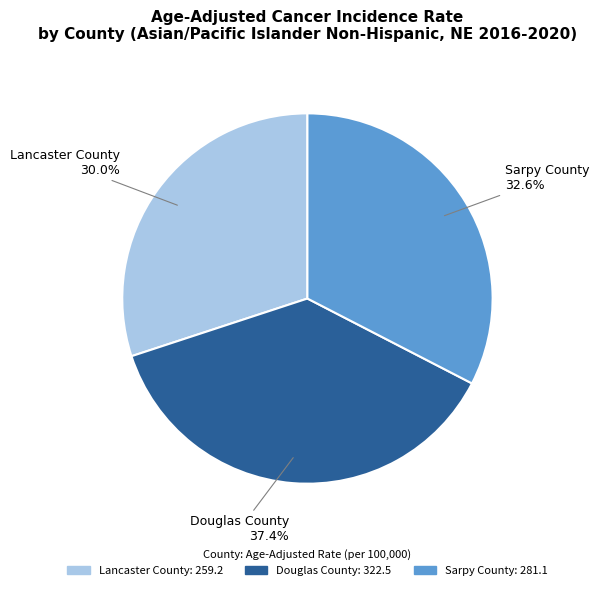

Is it true that Douglas County is 37% of the pie?

True